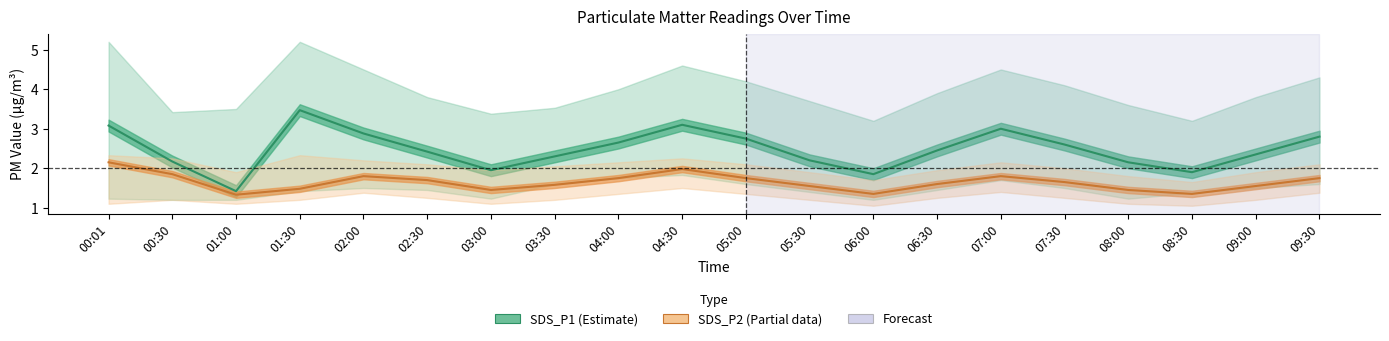

Read the SDS_P2 (Partial) value at 00:01.

2.1